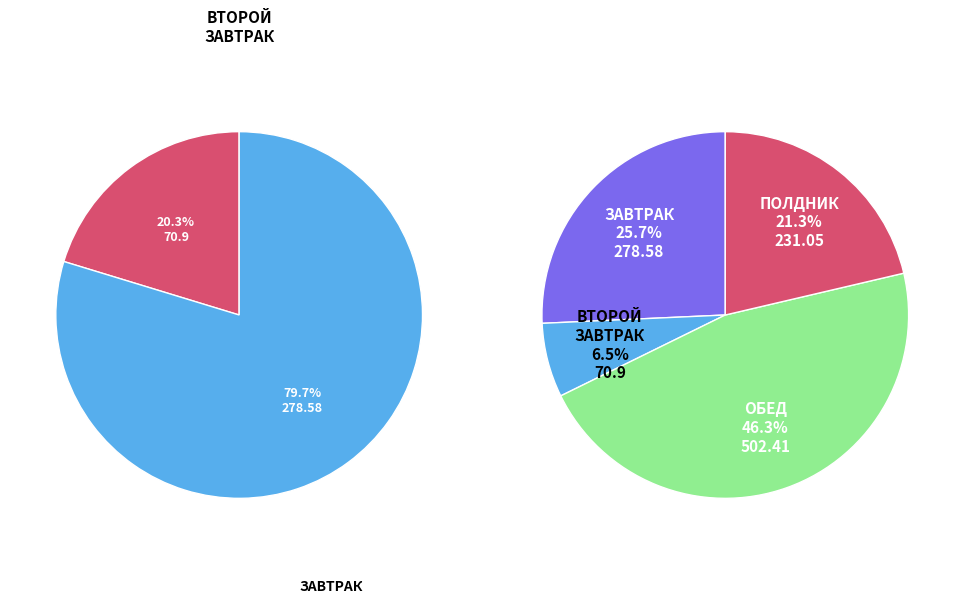

To the nearest percent, what is the combined percentage of ОБЕД and ПОЛДНИК?

68%